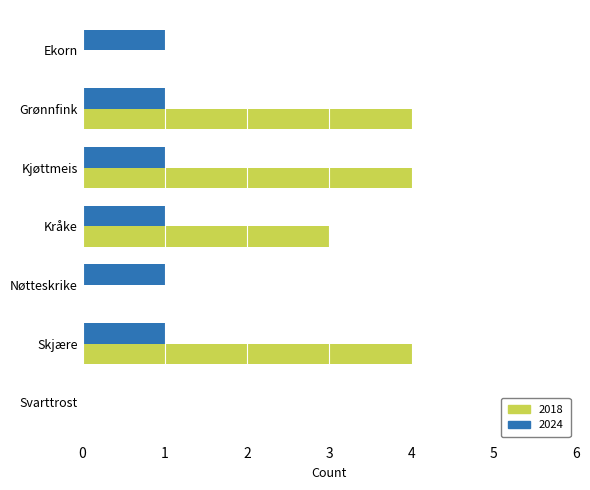

What is the greatest value displayed?

4